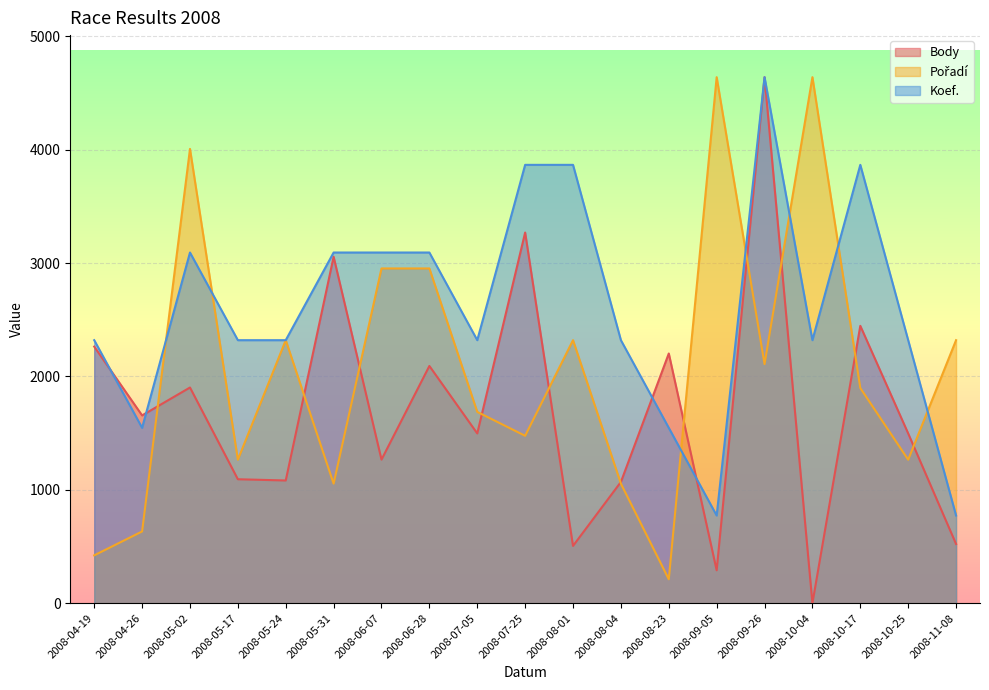

Reading left to right, list all the values displayed in this chart.

Body: 2008-04-19=2263.0	2008-04-26=1656.0	2008-05-02=1902.0	2008-05-17=1093.0	2008-05-24=1082.0	2008-05-31=3055.0	2008-06-07=1266.0	2008-06-28=2092.0	2008-07-05=1497.0	2008-07-25=3269.0	2008-08-01=505.0	2008-08-04=1069.0	2008-08-23=2202.0	2008-09-05=290.0	2008-09-26=4639.0	2008-10-04=0.0	2008-10-17=2446.0	2008-10-25=1497.0	2008-11-08=522.0
Pořadí: 2008-04-19=421.7	2008-04-26=632.6	2008-05-02=4006.4	2008-05-17=1265.2	2008-05-24=2319.5	2008-05-31=1054.3	2008-06-07=2952.1	2008-06-28=2952.1	2008-07-05=1686.9	2008-07-25=1476.0	2008-08-01=2319.5	2008-08-04=1054.3	2008-08-23=210.9	2008-09-05=4639.0	2008-09-26=2108.6	2008-10-04=4639.0	2008-10-17=1897.8	2008-10-25=1265.2	2008-11-08=2319.5
Koef.: 2008-04-19=2319.5	2008-04-26=1546.3	2008-05-02=3092.7	2008-05-17=2319.5	2008-05-24=2319.5	2008-05-31=3092.7	2008-06-07=3092.7	2008-06-28=3092.7	2008-07-05=2319.5	2008-07-25=3865.8	2008-08-01=3865.8	2008-08-04=2319.5	2008-08-23=1546.3	2008-09-05=773.2	2008-09-26=4639.0	2008-10-04=2319.5	2008-10-17=3865.8	2008-10-25=2319.5	2008-11-08=773.2